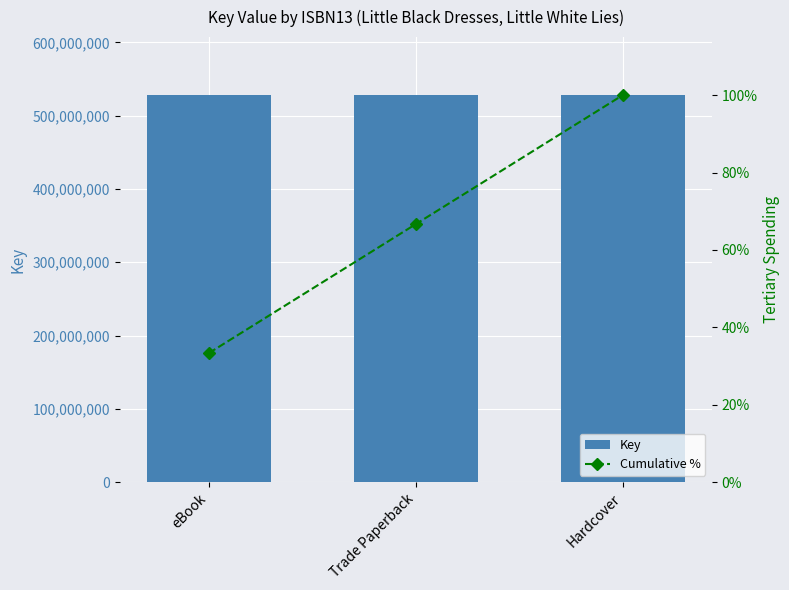

Are the bars horizontal?

No